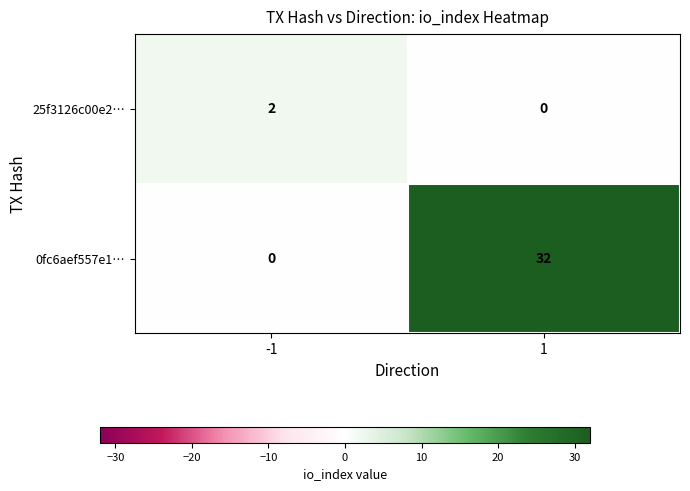

At which category is the sum across all series the highest?

1